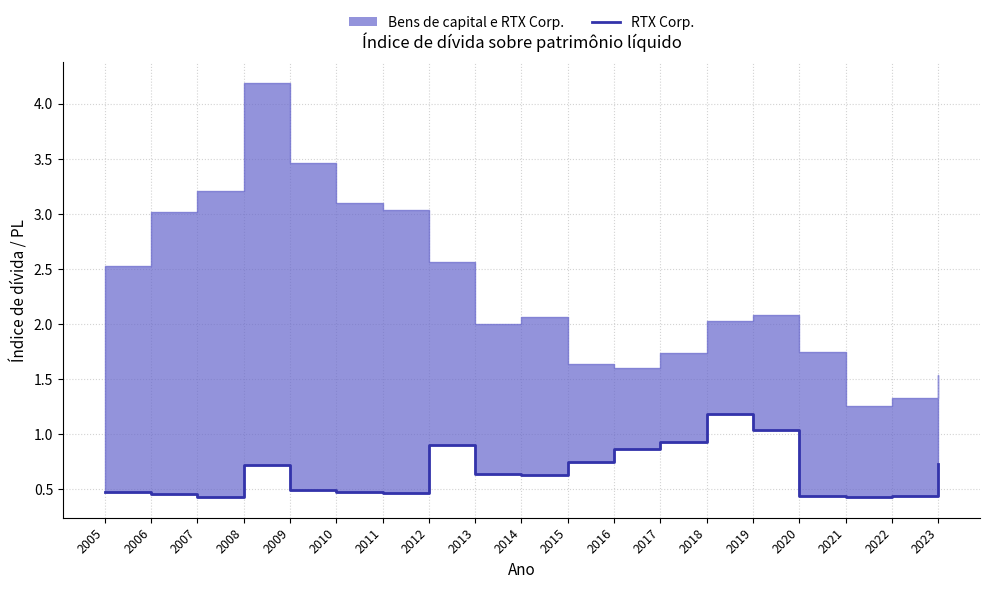

What value does the data have at 2014?

0.6